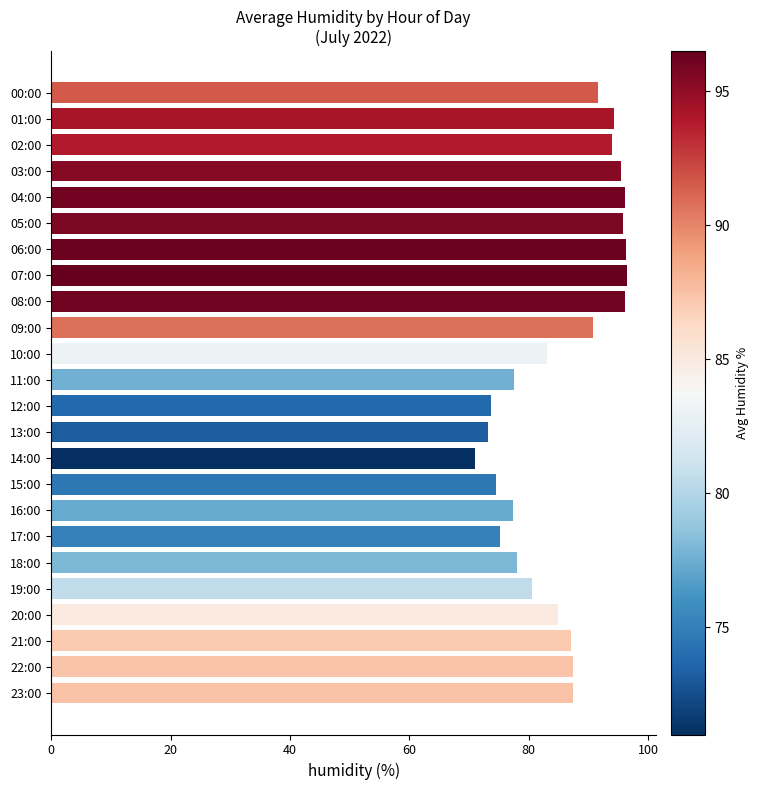

Is it true that the value at 06:00 is 26.4?

False